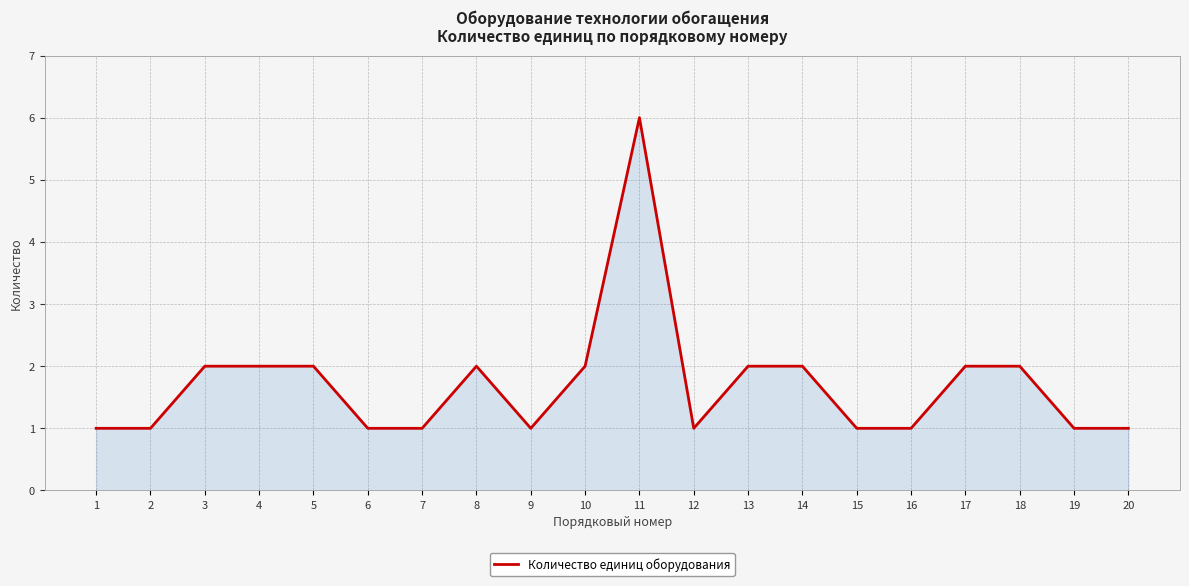

What is the ratio of the value at 7 to the value at 12?

1.0